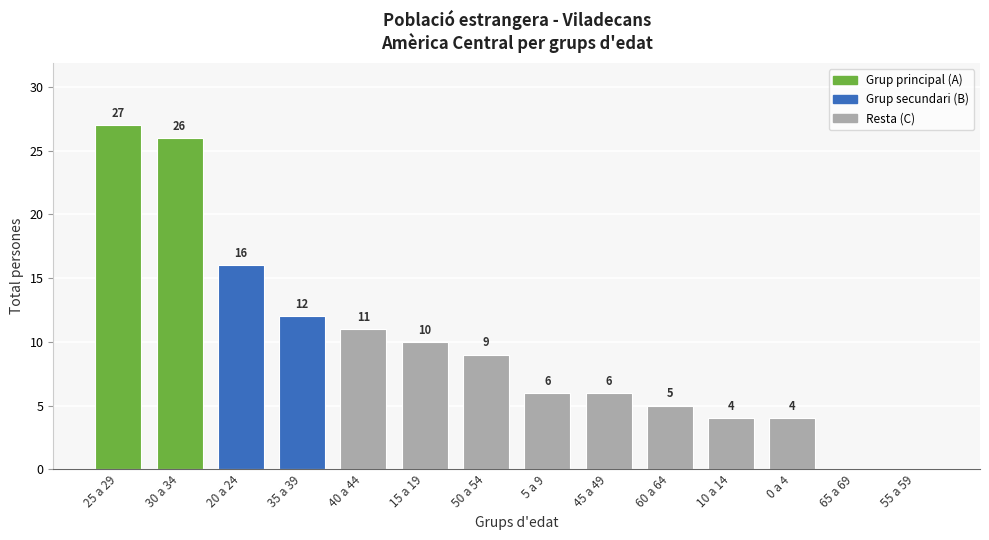

Reading right to left, list all the values displayed in this chart.

55 a 59=0	65 a 69=0	0 a 4=4	10 a 14=4	60 a 64=5	45 a 49=6	5 a 9=6	50 a 54=9	15 a 19=10	40 a 44=11	35 a 39=12	20 a 24=16	30 a 34=26	25 a 29=27